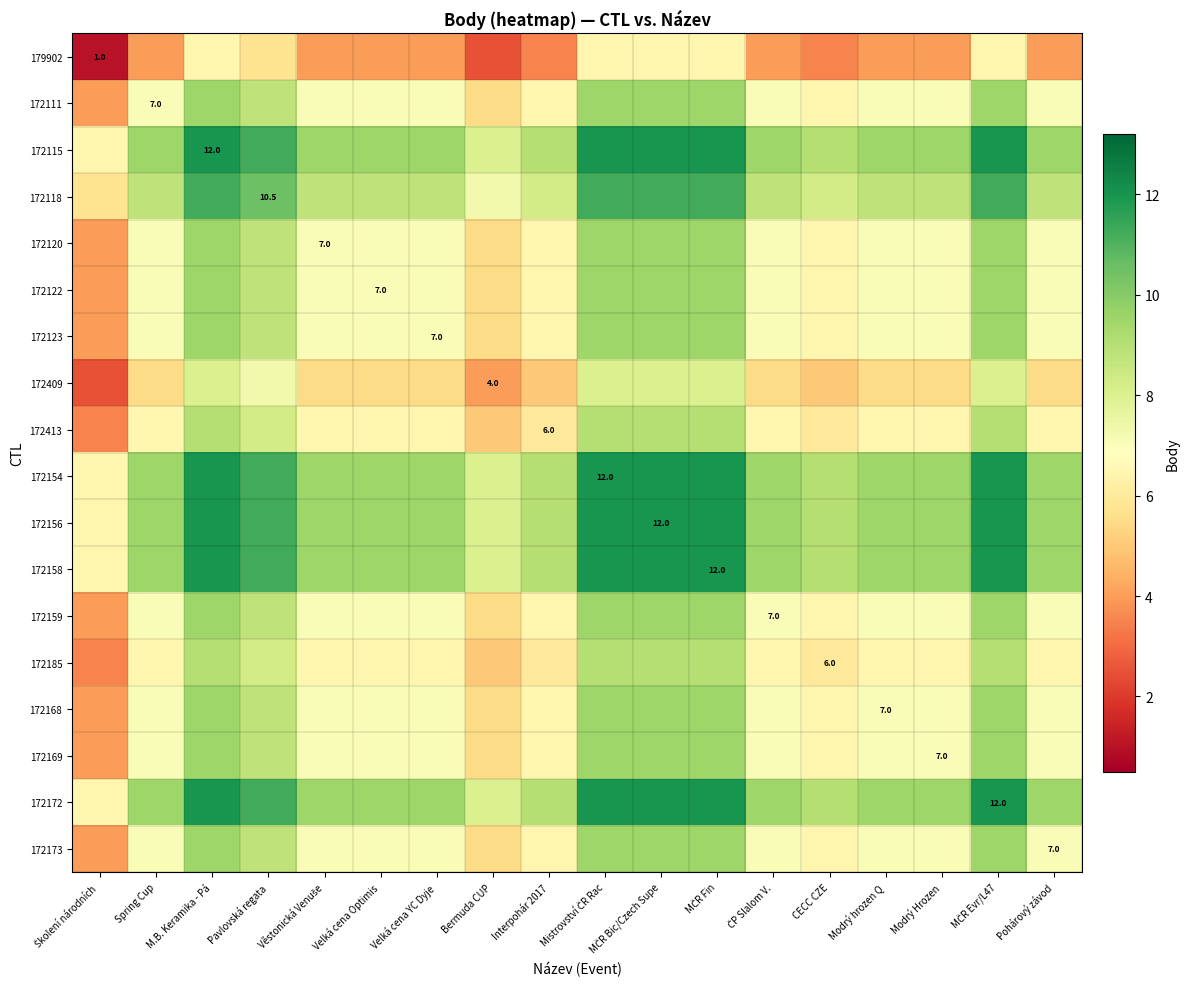

What is the maximum value for 172156?

12.0